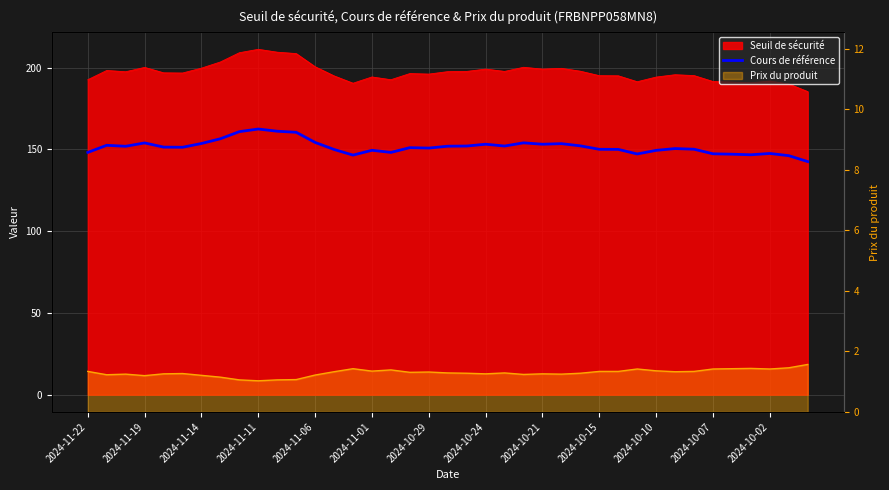

What is the label of the 17th point from the right?

22